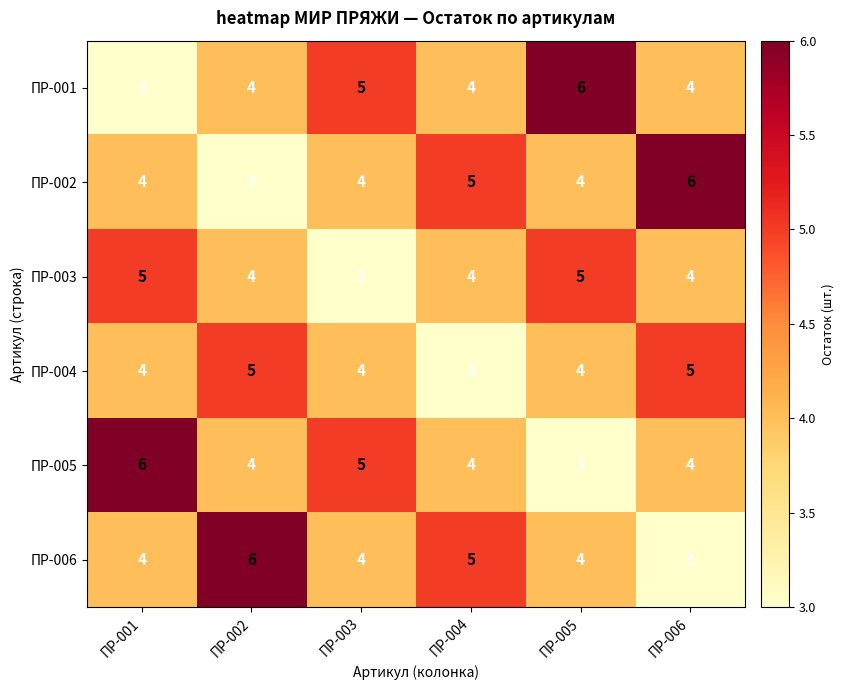

Is the value of ПР-002 at ПР-003 greater than the value of ПР-003 at ПР-003?

Yes